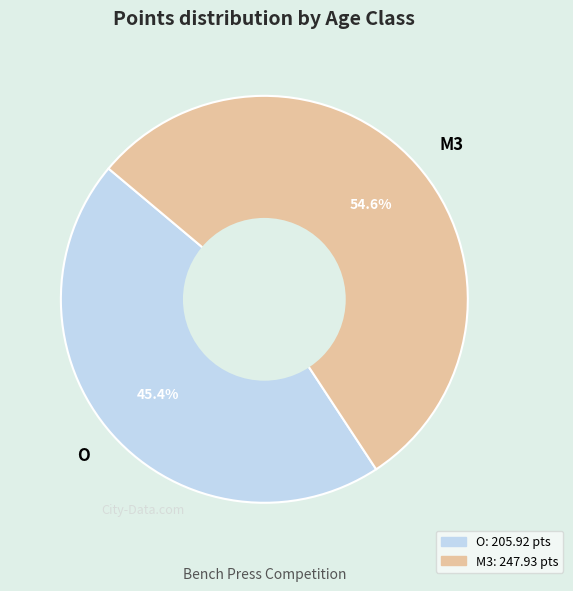

What is the smallest slice in the pie chart?

O